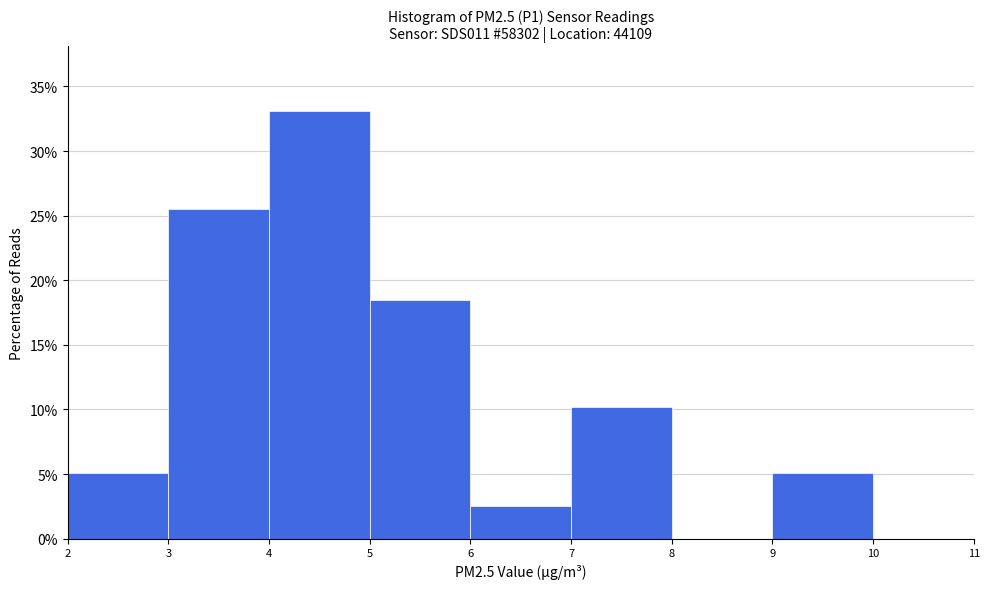

Reading left to right, transcribe this chart: for each bar, give the range it covers on the x-axis and its height. The values are not printed on the chart, so give them approximately, as read against the axis.

2 to 3: 5.0
3 to 4: 25.5
4 to 5: 33.0
5 to 6: 18.5
6 to 7: 2.5
7 to 8: 10.0
8 to 9: 0
9 to 10: 5.0
10 to 11: 0